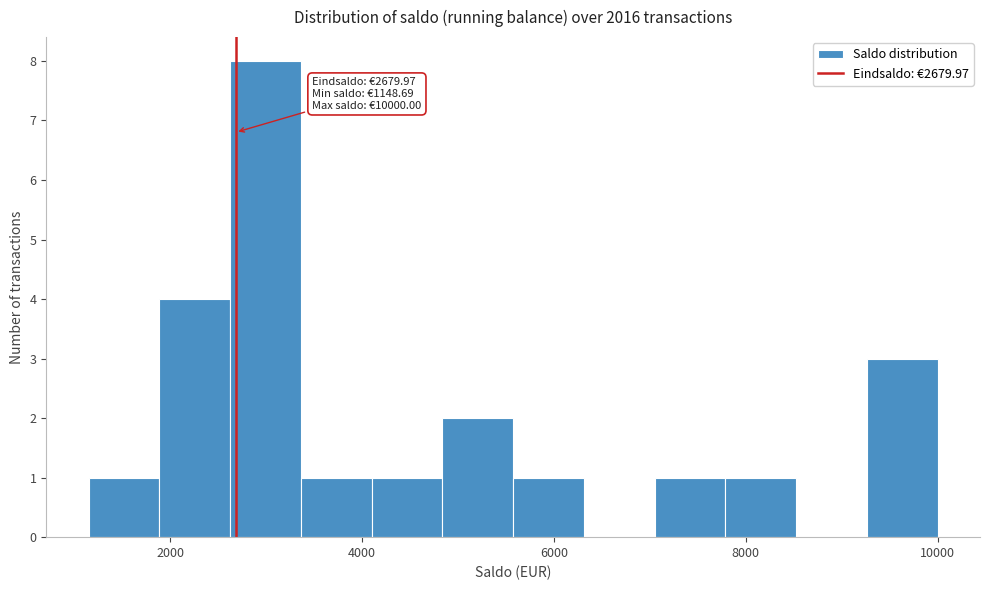

Around what value on the x-axis is the tallest bar? Give the approximate position of its centre, as read against the axis.

3000